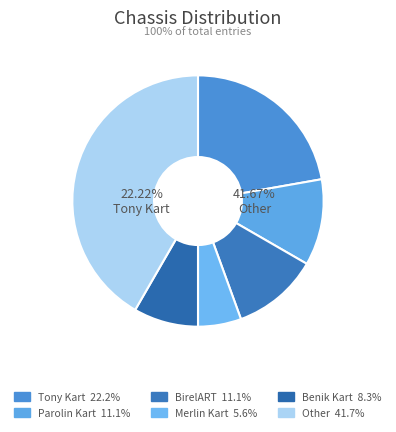

True or false: Nitro Kart accounts for 8% of the total.

False